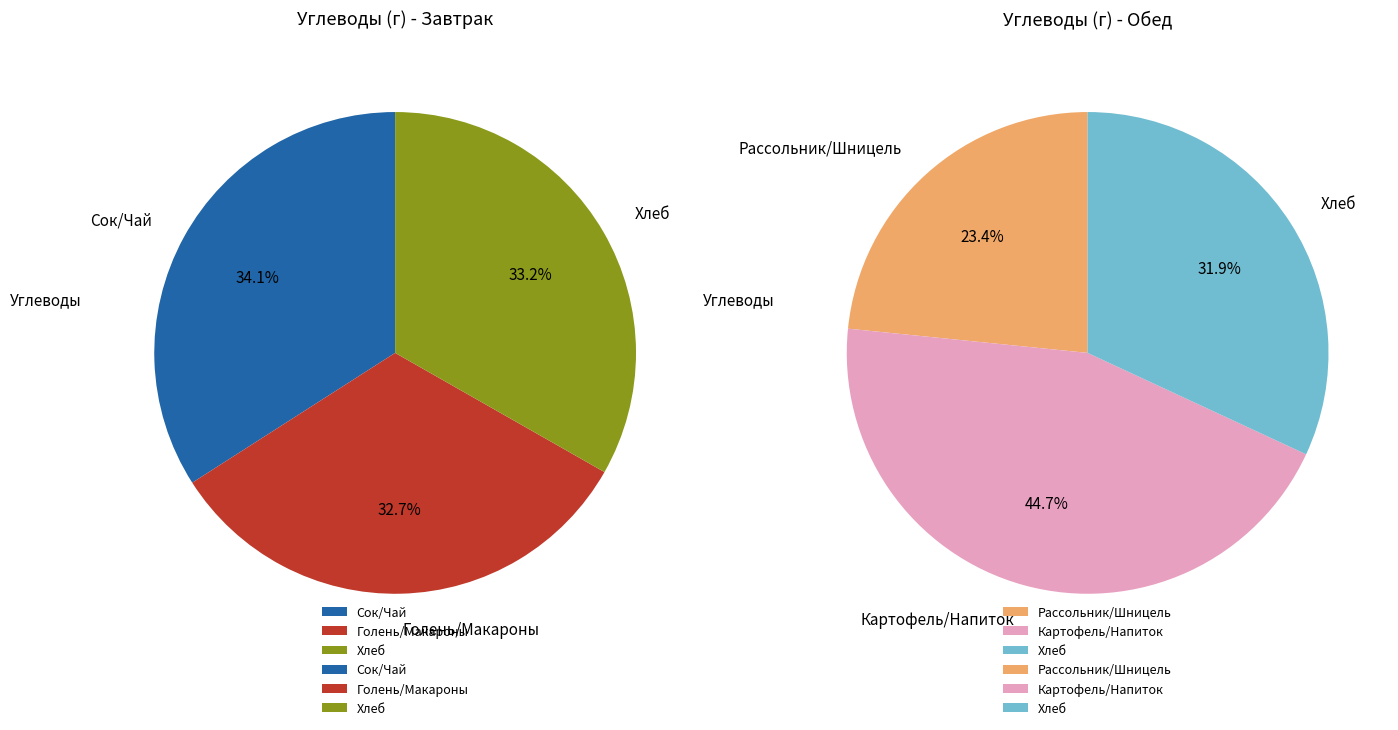

Does any single category account for the majority?

No